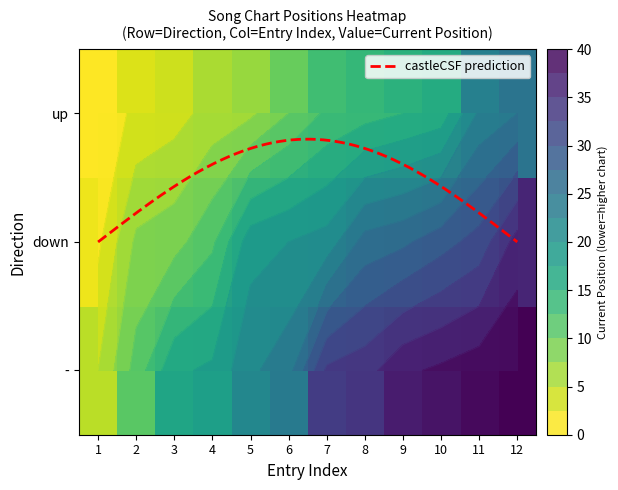

What is the smallest value displayed?

1